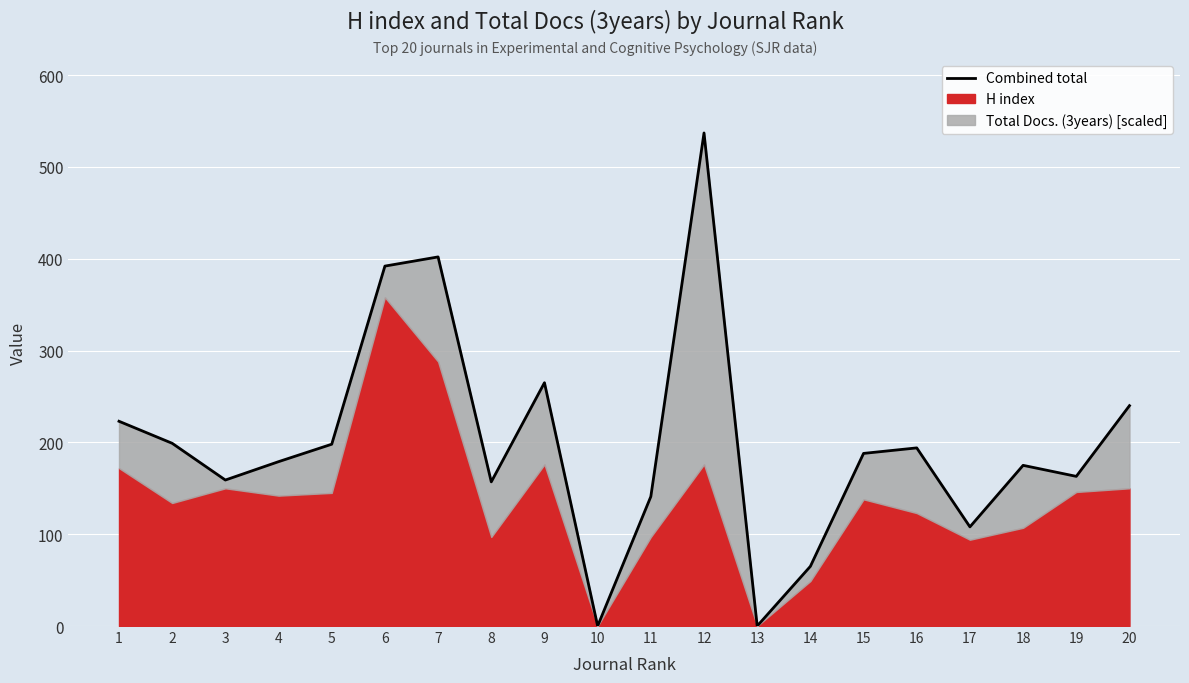

Rank the categories by value from lowest to highest.

10, 13, 14, 17, 11, 8, 3, 19, 18, 4, 15, 16, 5, 2, 1, 20, 9, 6, 7, 12